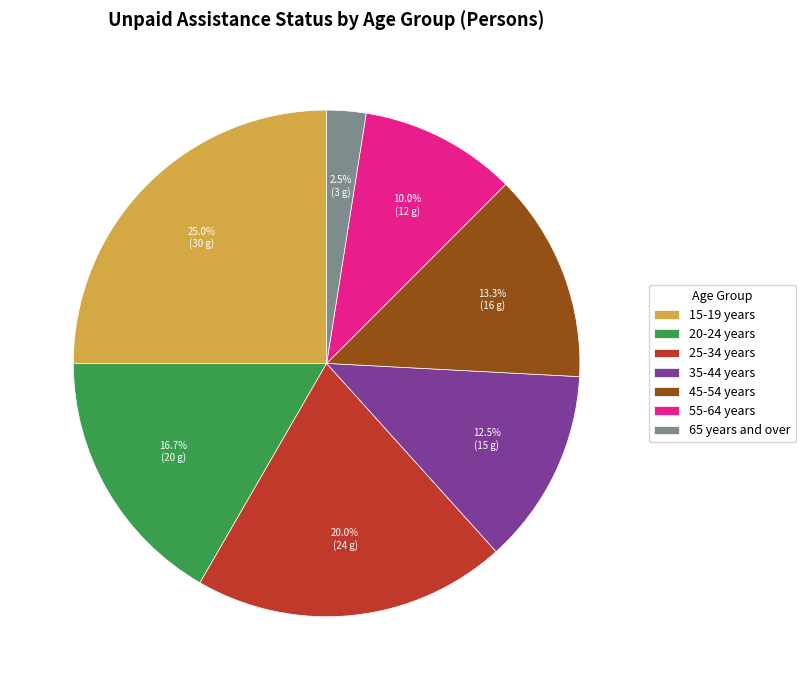

How many slices are in this pie chart?

7